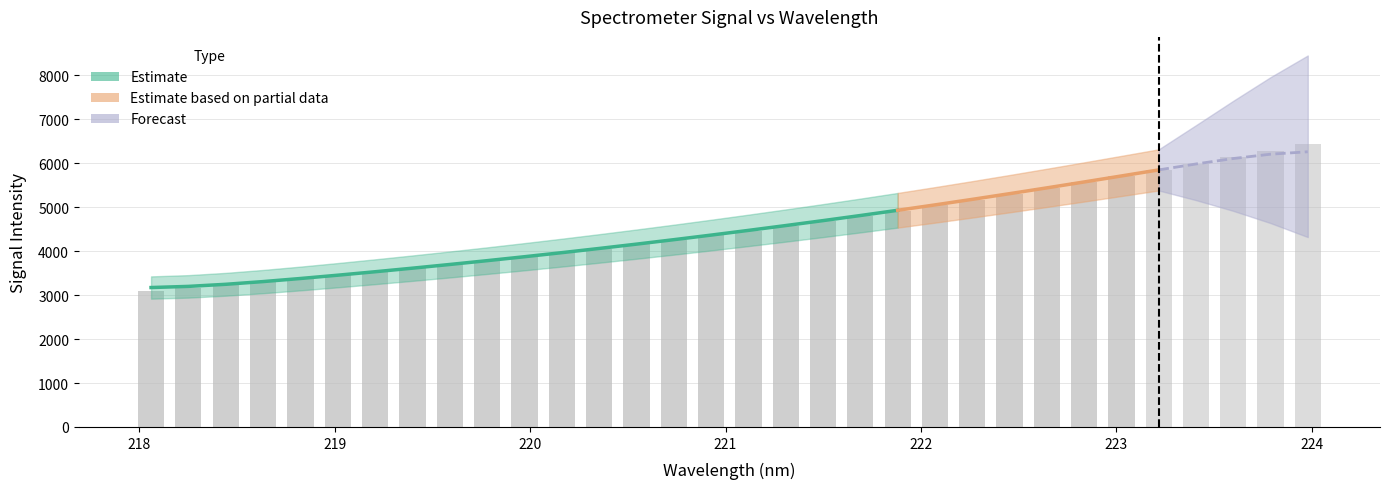

What is the ratio of the value at 220.7354 to the value at 223.2172?

0.7